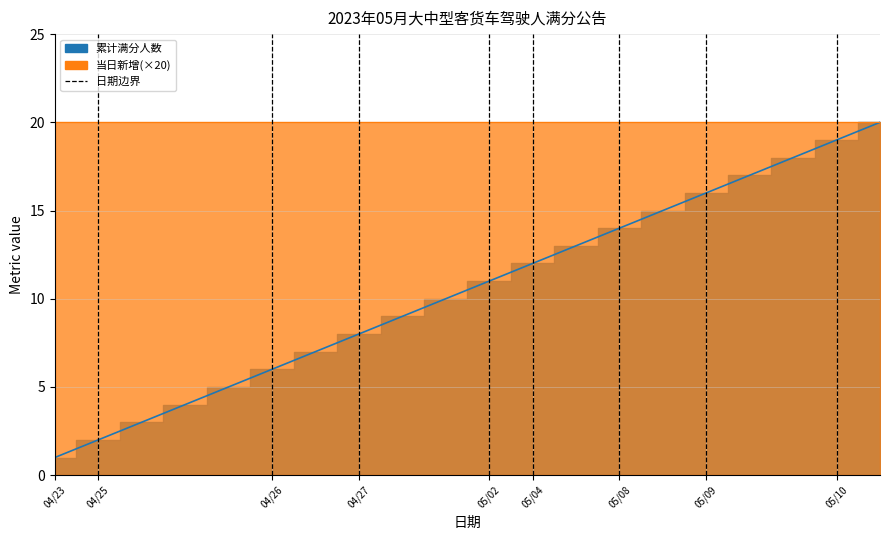

Rank the categories by value from highest to lowest.

20230510, 20230510, 20230509, 20230509, 20230509, 20230508, 20230508, 20230504, 20230504, 20230502, 20230427, 20230427, 20230427, 20230426, 20230426, 20230425, 20230425, 20230425, 20230425, 20230423